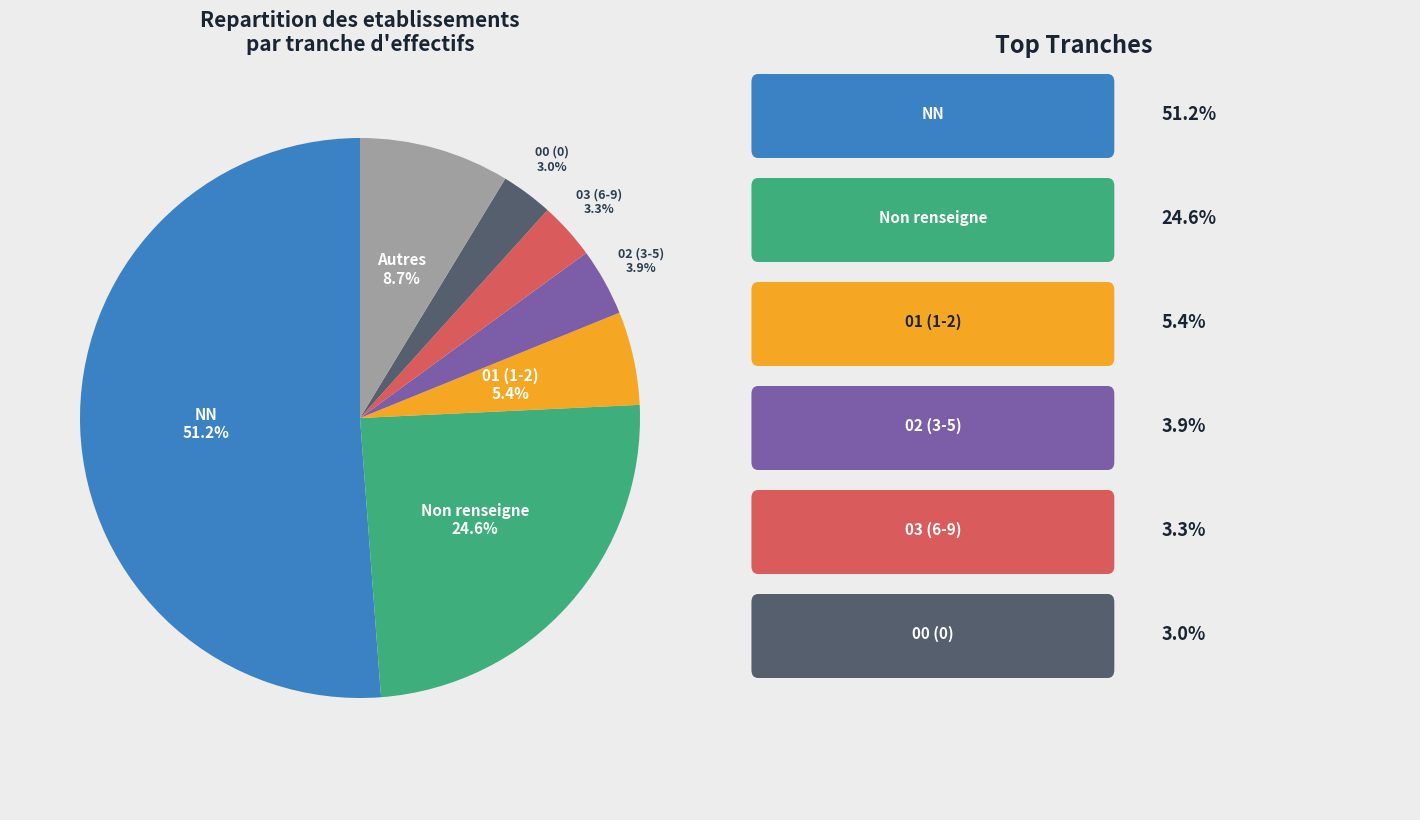

Does any single category account for the majority?

Yes